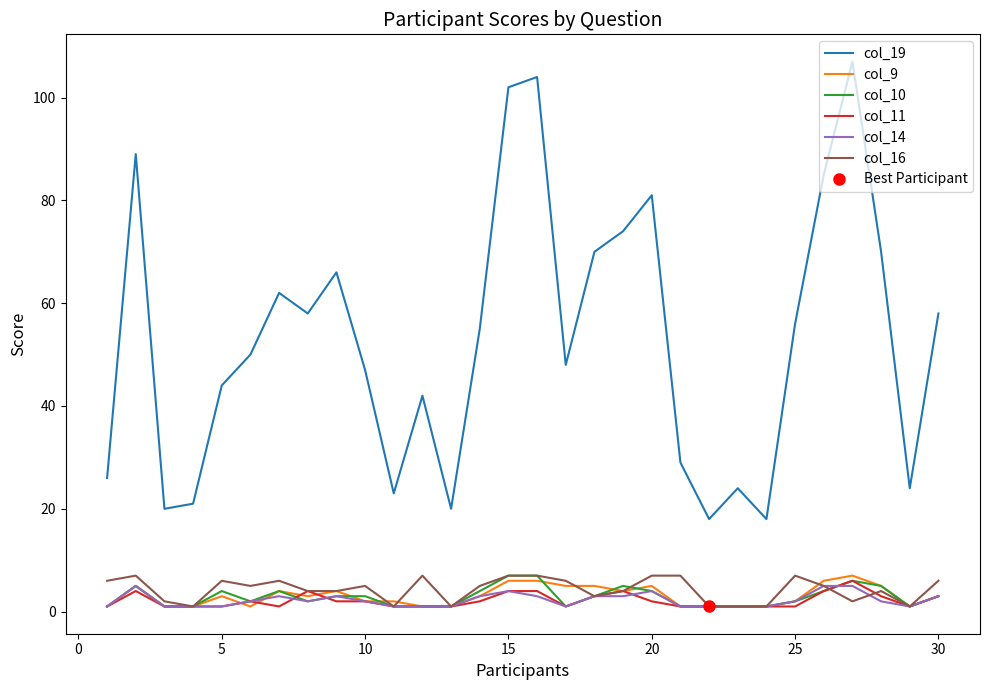

Does the chart display data point markers on the line(s)?

No